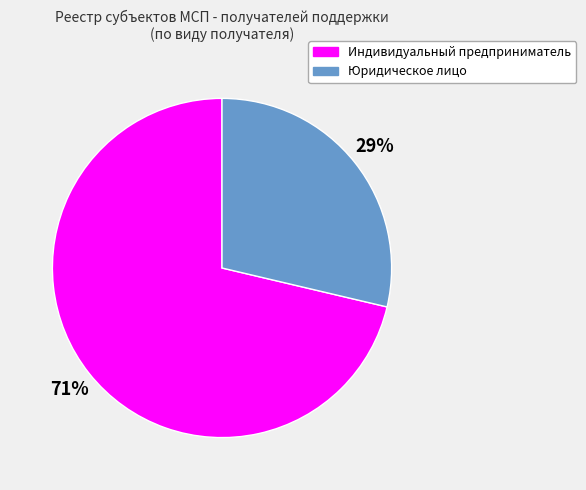

Is Юридическое лицо the majority of the pie?

No